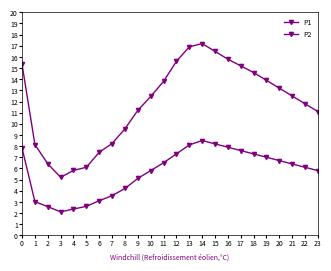

How many values in the P1 series exceed 12?

13